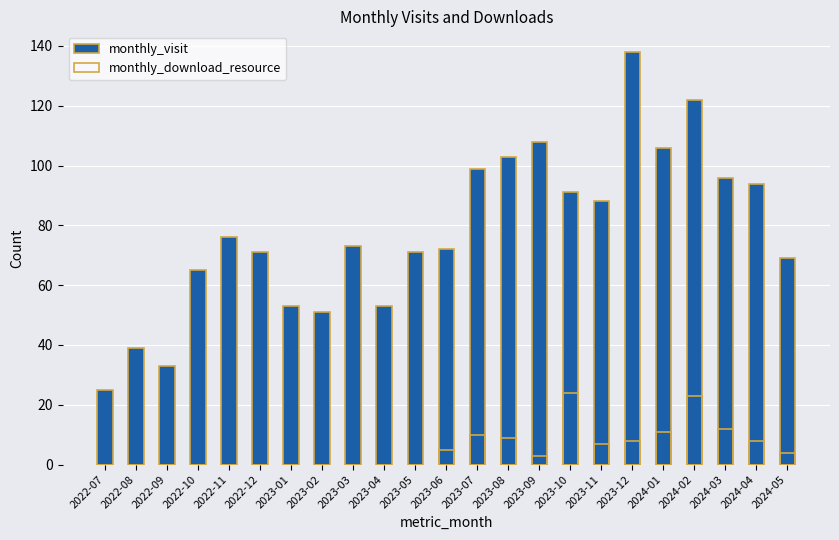

Which series has the widest spread of values?

monthly_visit